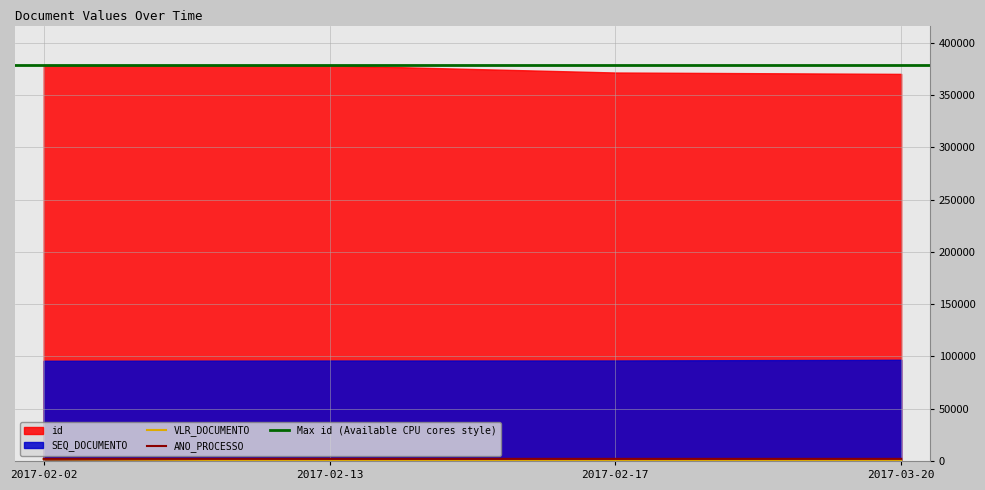

Between 2017-02-17 and 2017-03-20, which series saw the biggest shift?

id